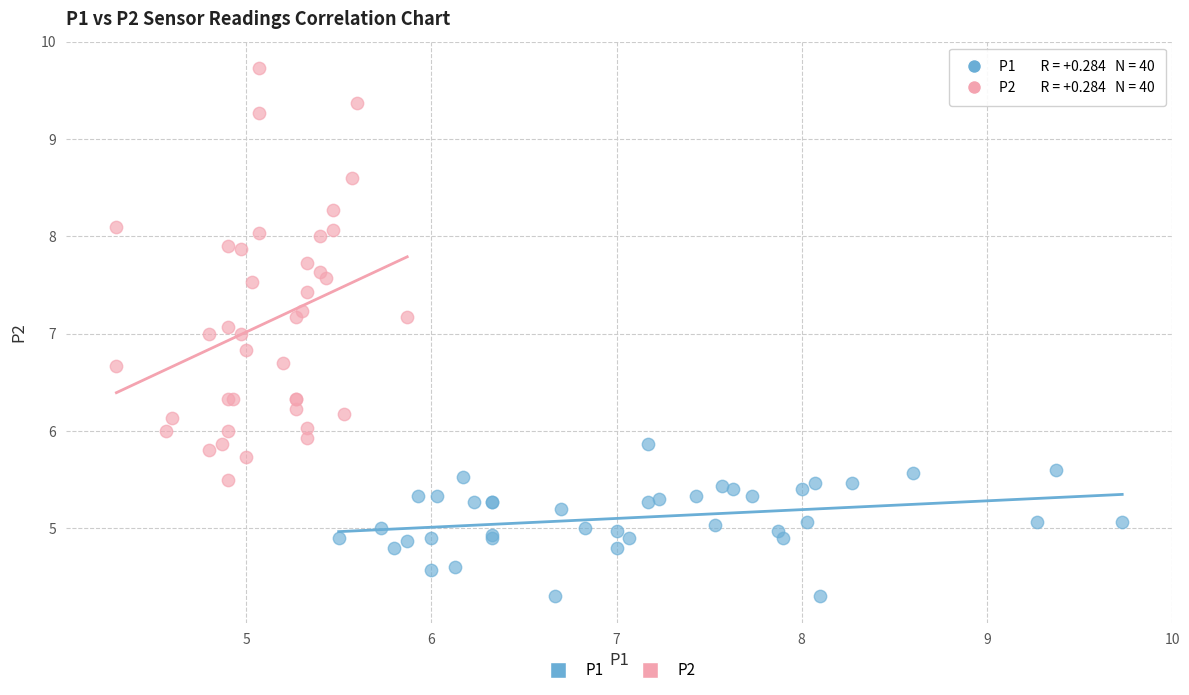

Which series contains the highest Y value?

P2